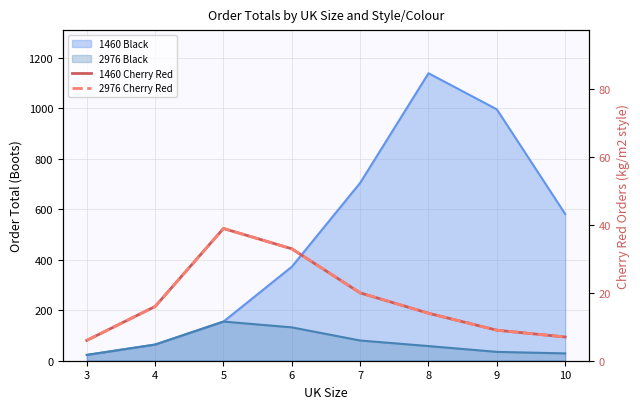

What is the sum of all 2976 Cherry Red values?

144